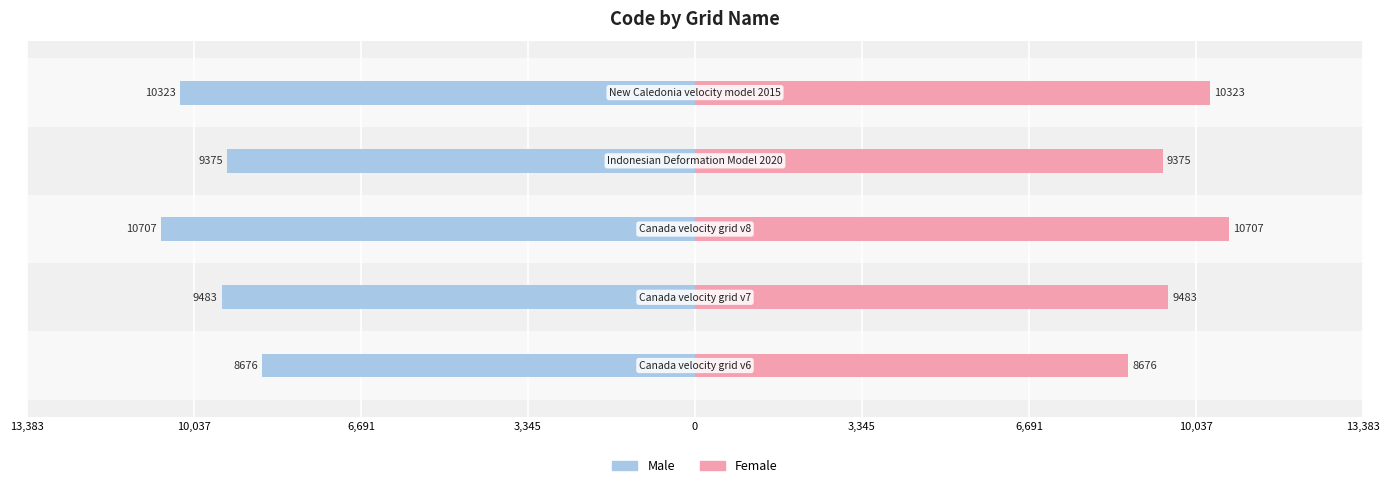

Reading right to left, list all the values displayed in this chart.

Male: 0=-10323	3,345=-9375	6,691=-10707	10,037=-9483	13,383=-8676
Female: 0=10323	3,345=9375	6,691=10707	10,037=9483	13,383=8676